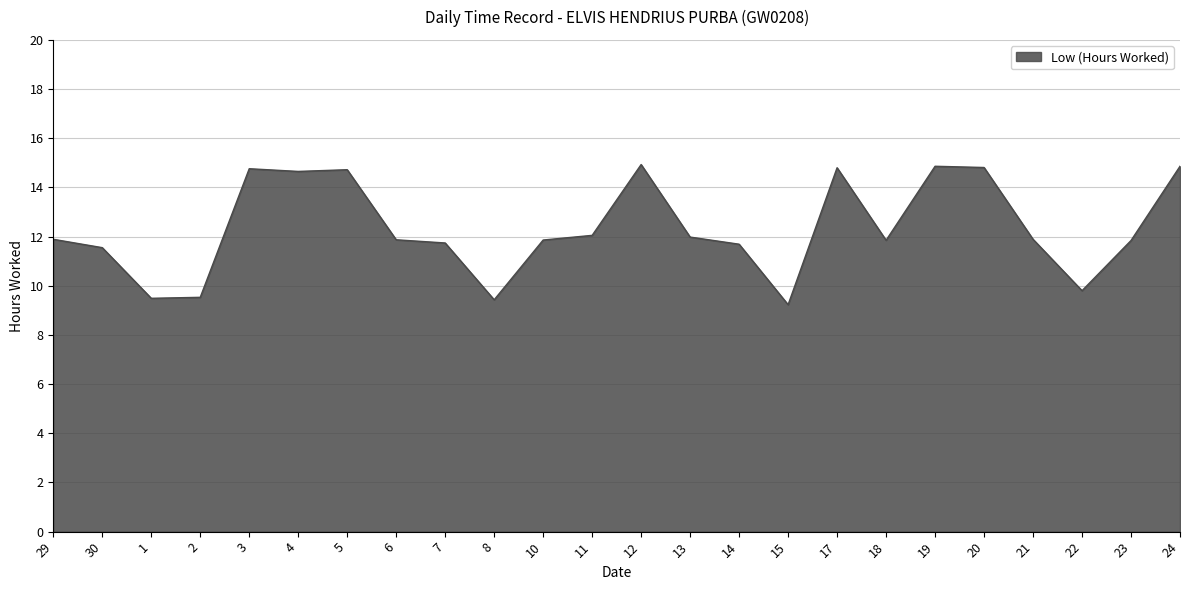

Does the chart display data point markers on the line(s)?

No